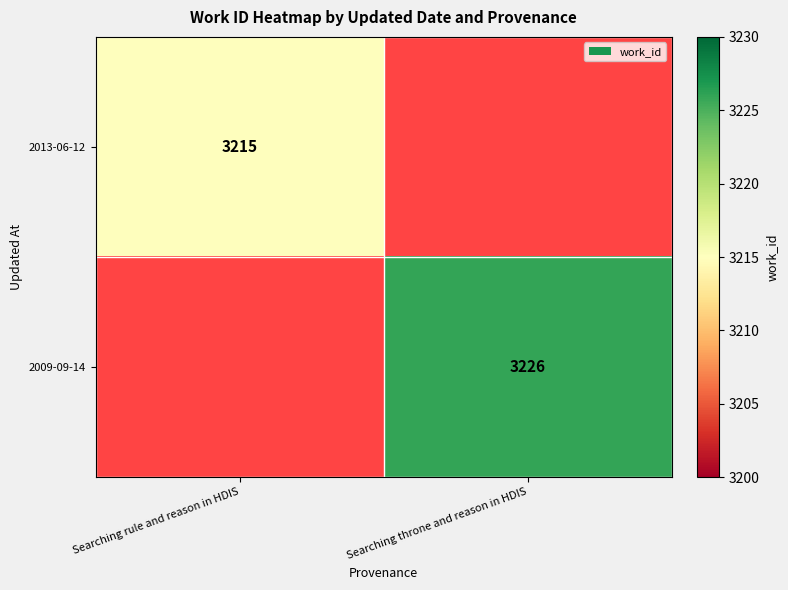

The value of 2013-06-12 at Searching rule and reason in HDIS is 3215. True or false?

True